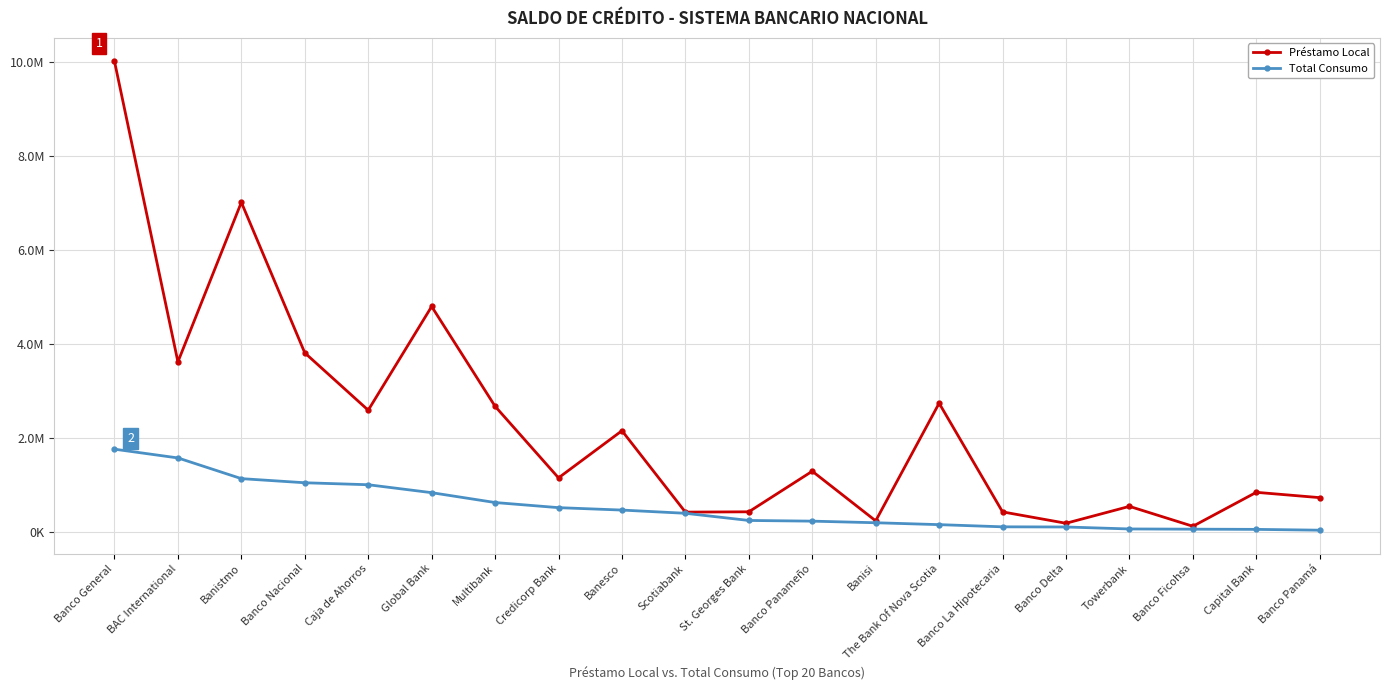

What is the smallest value displayed?

41695.9